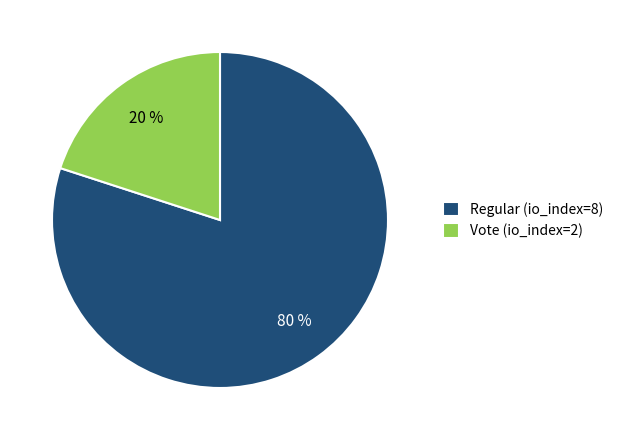

Count the number of slices in the pie.

2